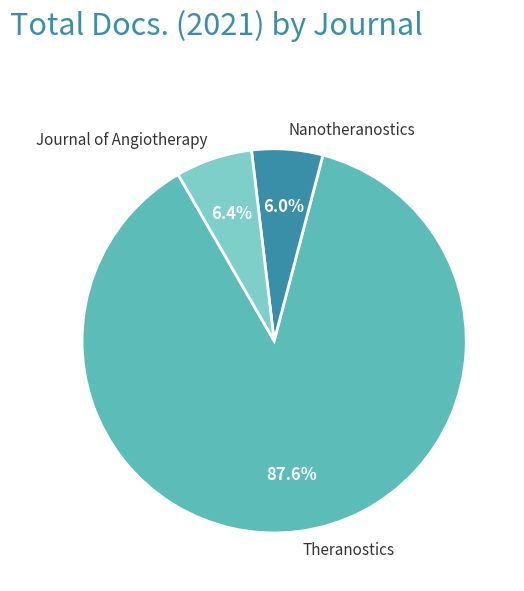

What is the largest slice in the pie chart?

Theranostics